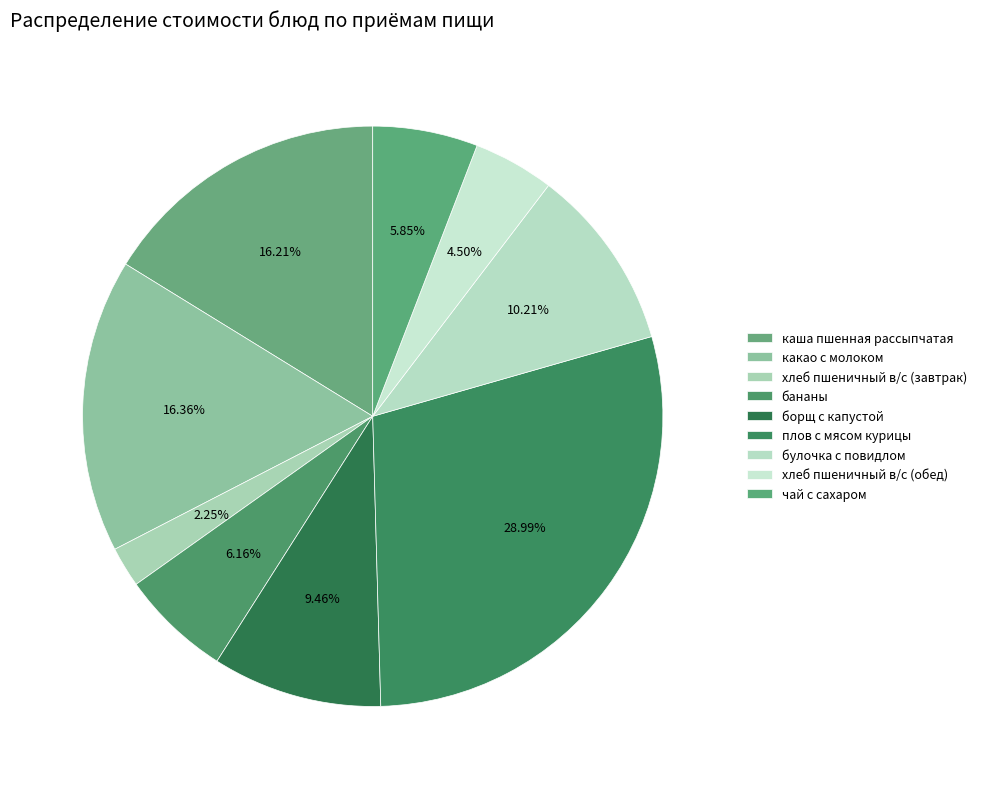

How many segments does this pie chart have?

9